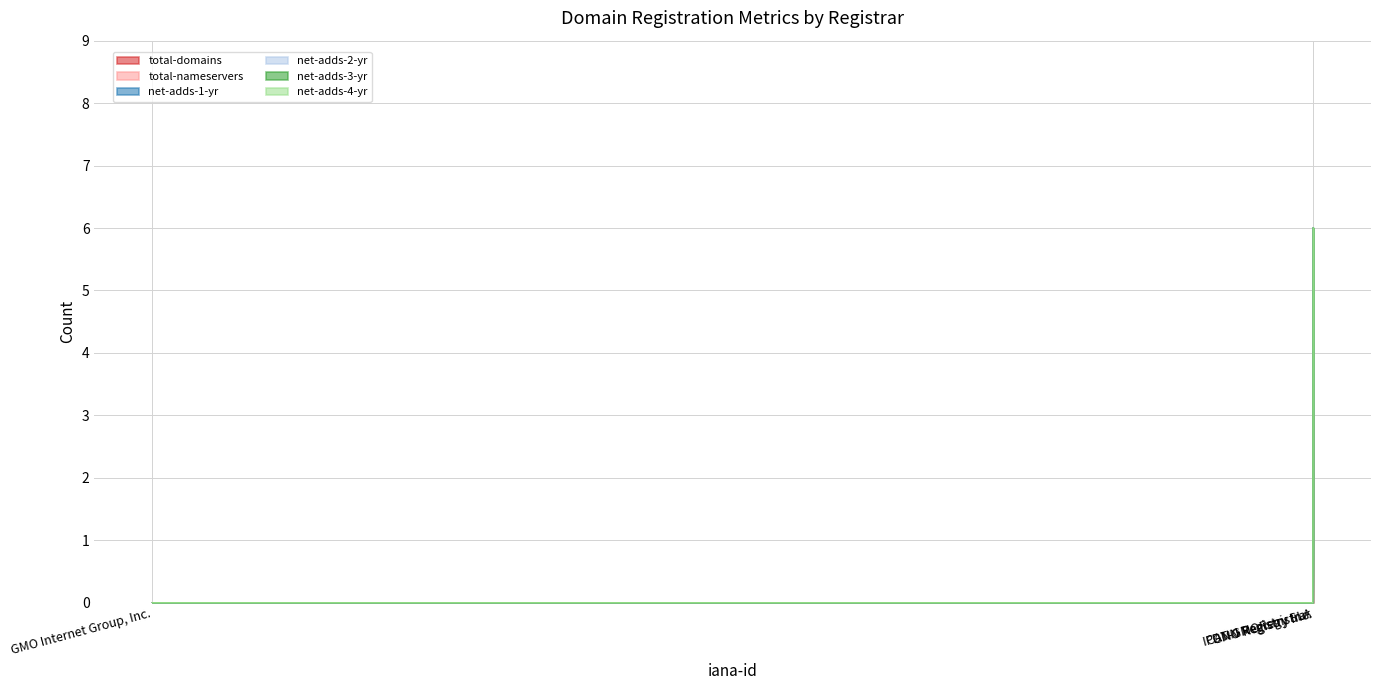

What is the difference between the maximum and minimum values in the total-domains series?

3